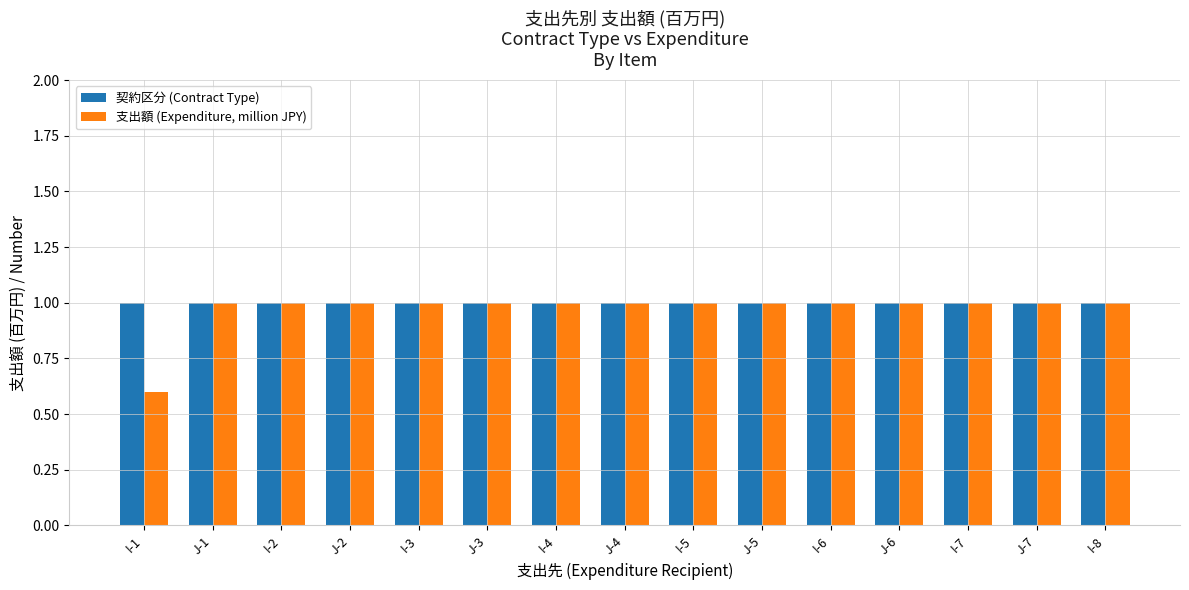

Reading right to left, list all the values displayed in this chart.

契約区分 (Contract Type): 1.0	1.0	1.0	1.0	1.0	1.0	1.0	1.0	1.0	1.0	1.0	1.0	1.0	1.0	1.0
支出額 (Expenditure, million JPY): 1.0	1.0	1.0	1.0	1.0	1.0	1.0	1.0	1.0	1.0	1.0	1.0	1.0	1.0	0.6